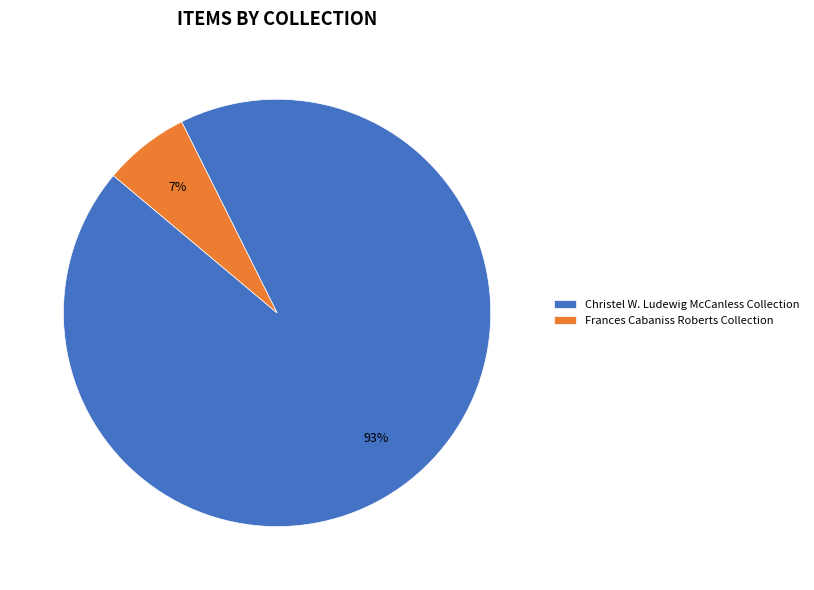

How many slices are in this pie chart?

2